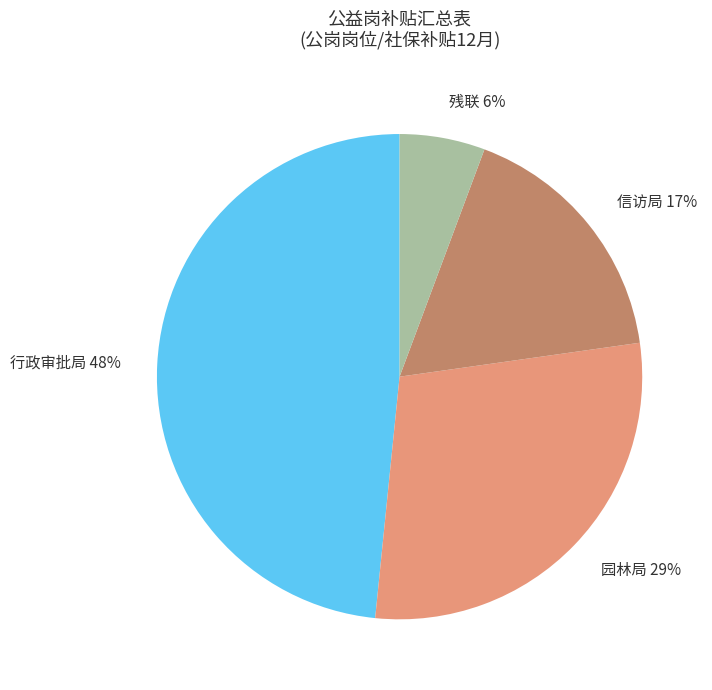

Does any single category account for the majority?

No